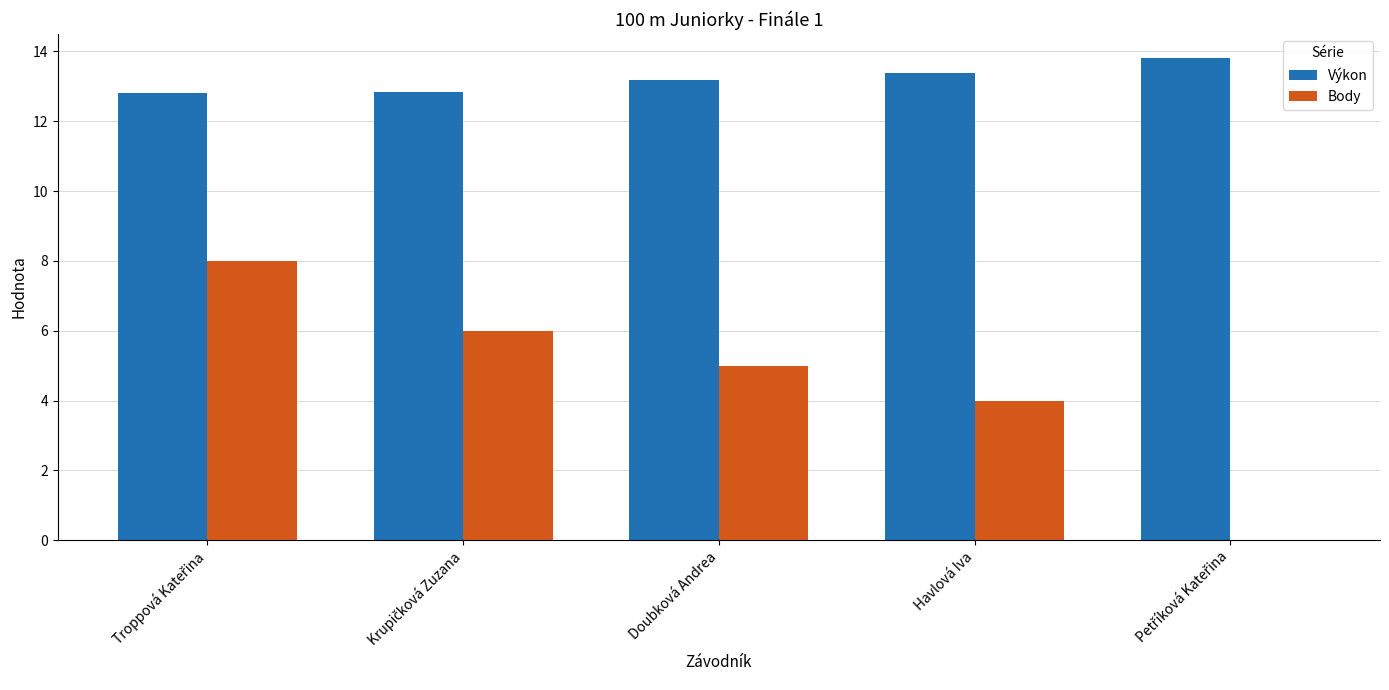

Is the value of Výkon at Doubková Andrea greater than the value of Body at Havlová Iva?

Yes